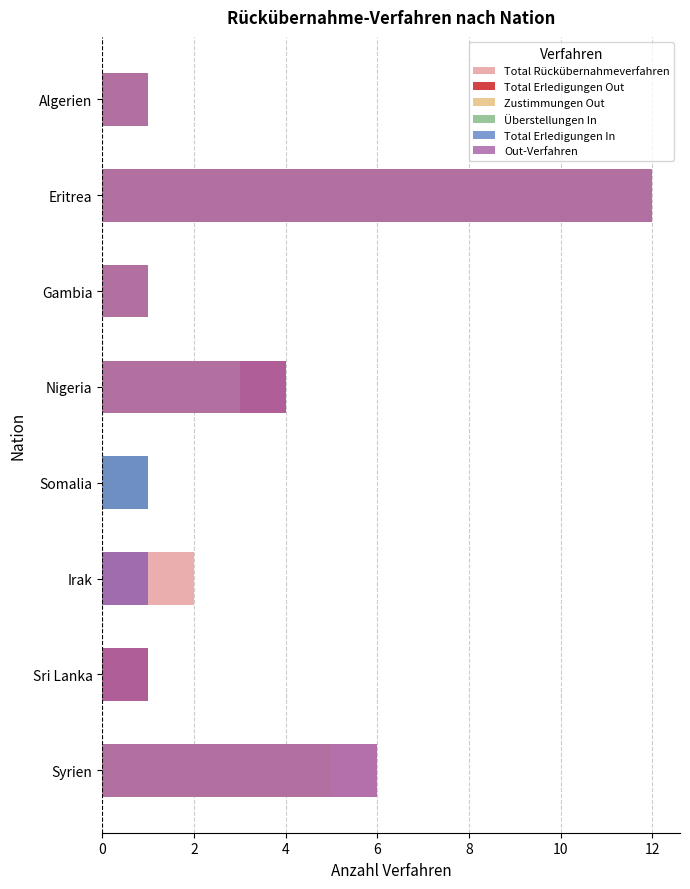

Which series changed the most between Algerien and Syrien?

Total Rückübernahmeverfahren